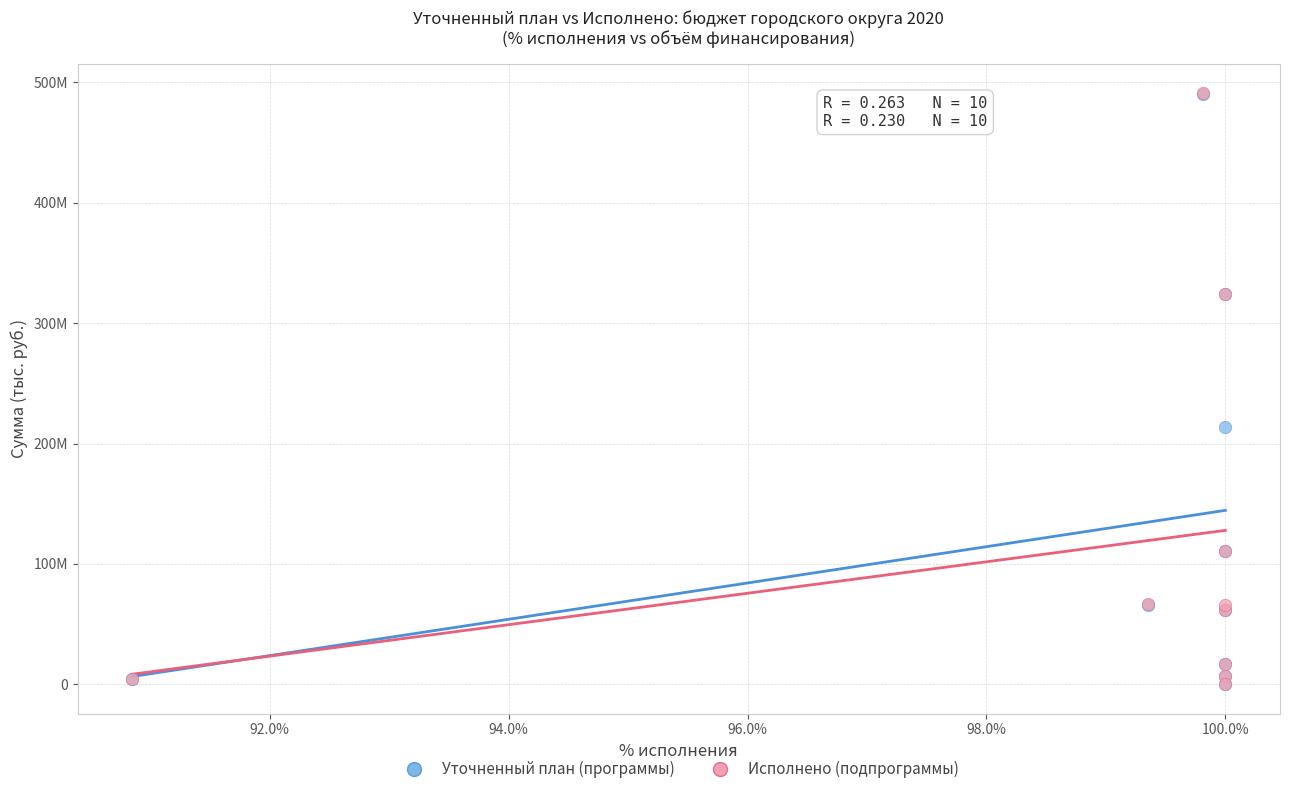

Which series has the largest Y range (max minus min)?

Исполнено (подпрограммы)